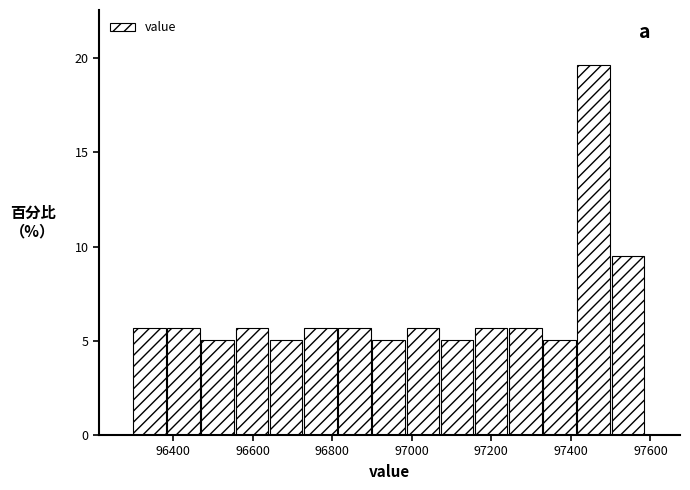

Over which range of the x-axis is the bar tallest?

97420 to 97500